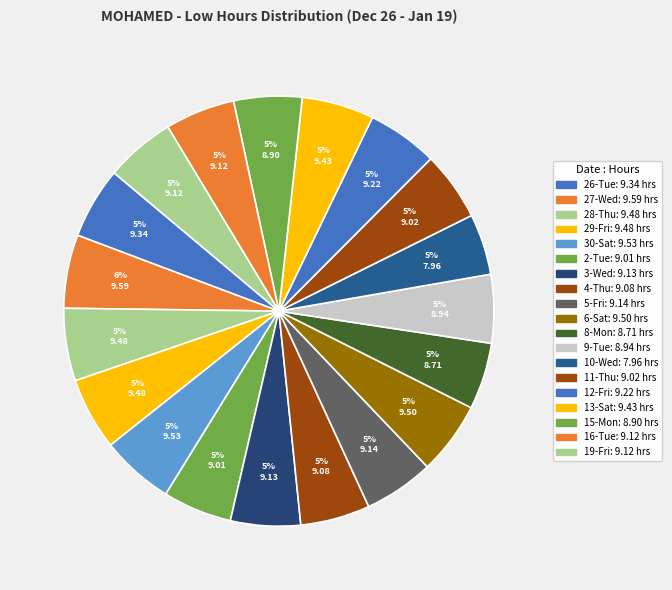

What is the total percentage of 2-Tue and 30-Sat?

10.7%